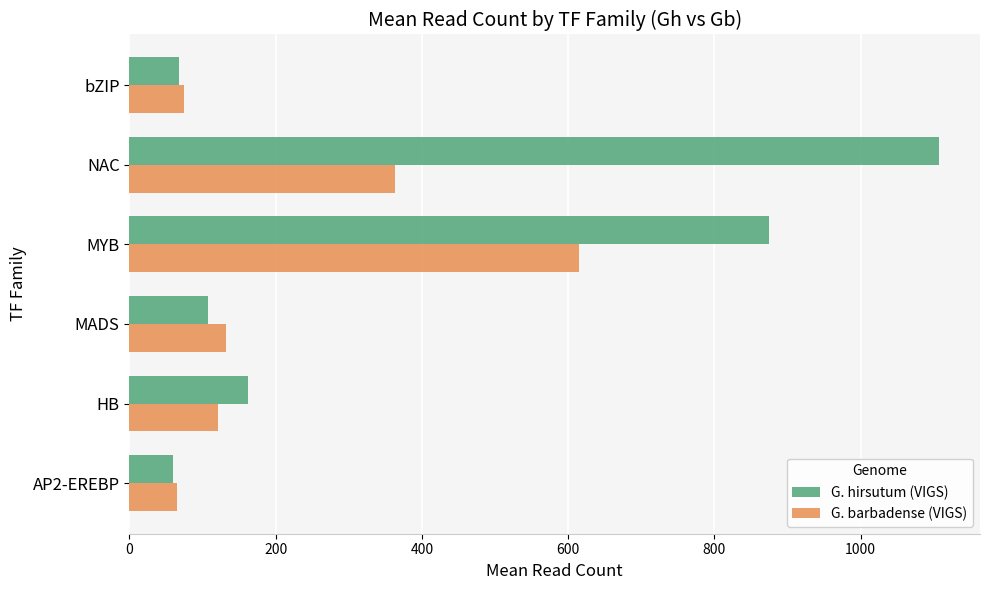

What is the sum of all G. barbadense (VIGS) values?

1369.1